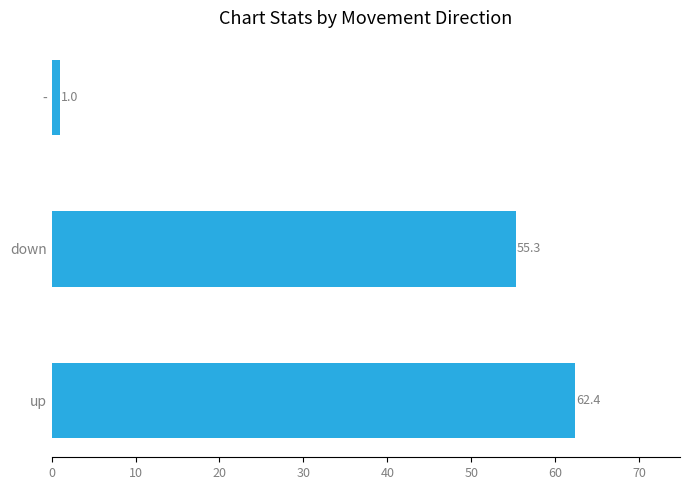

What is the difference between the maximum and minimum values?

61.4